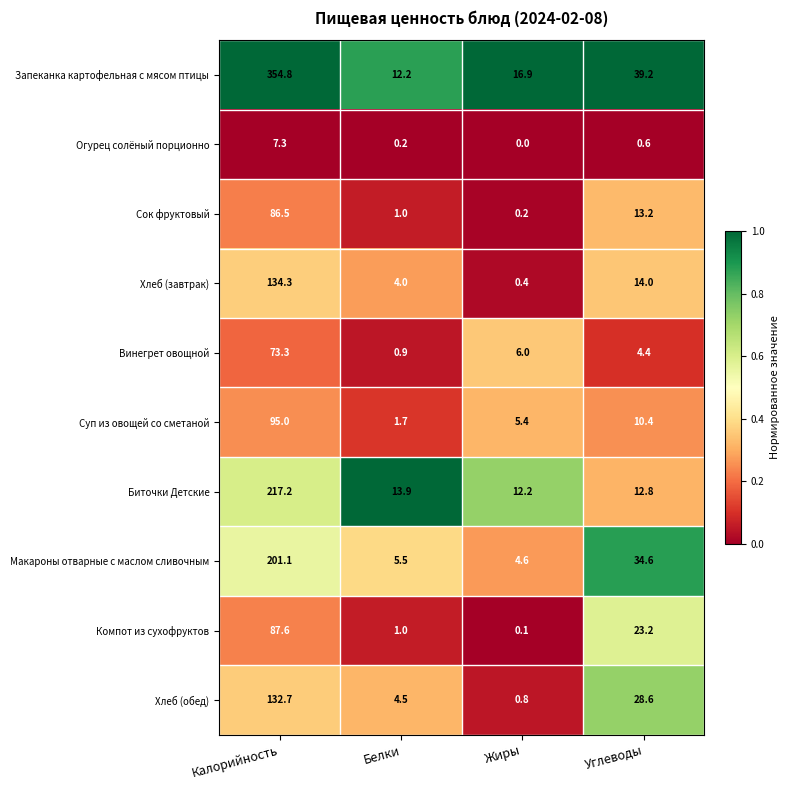

What is the total value across all series at Калорийность?

1389.8